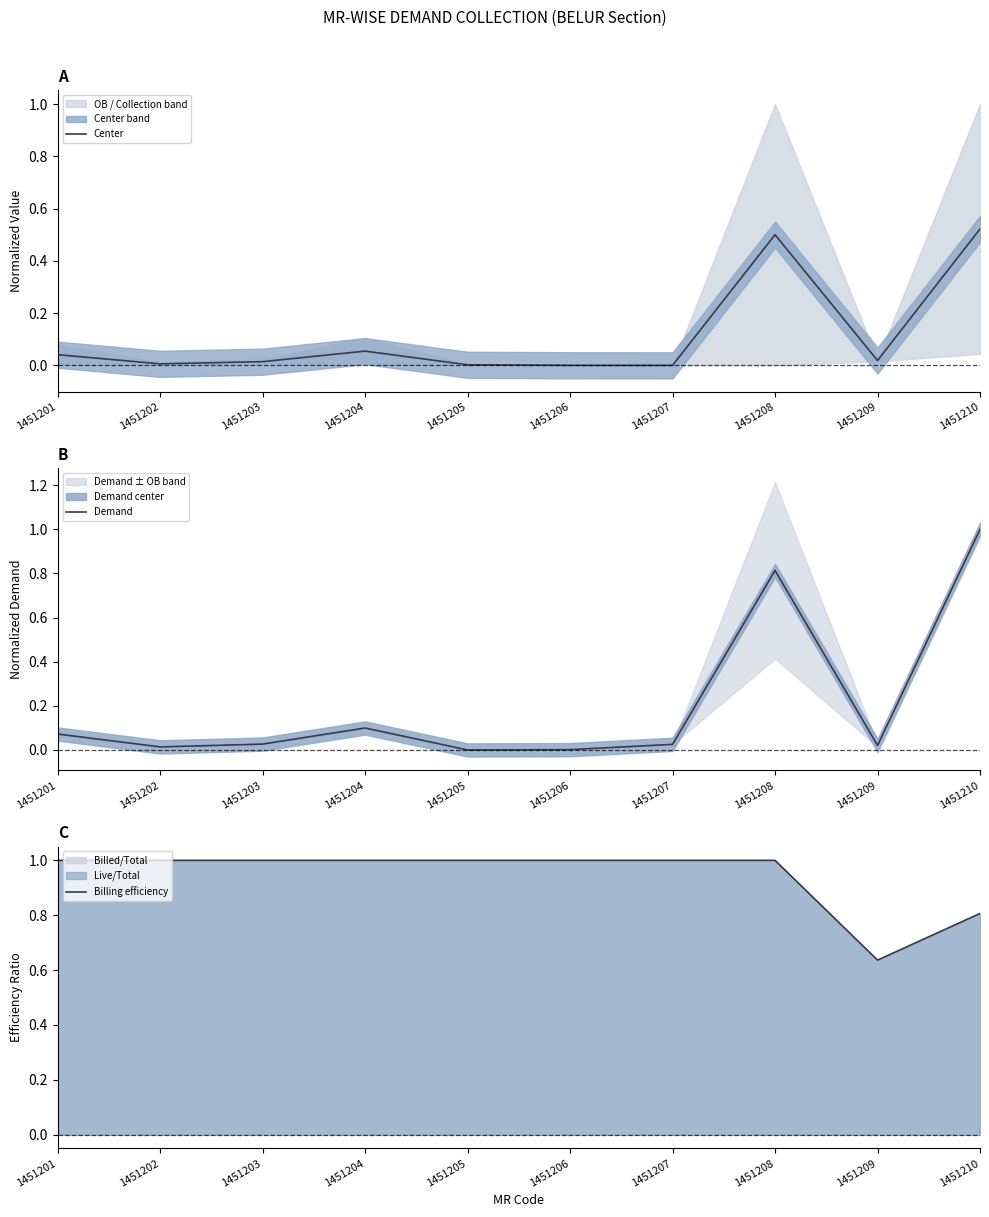

How many Billing efficiency values are between 1 and 2?

8